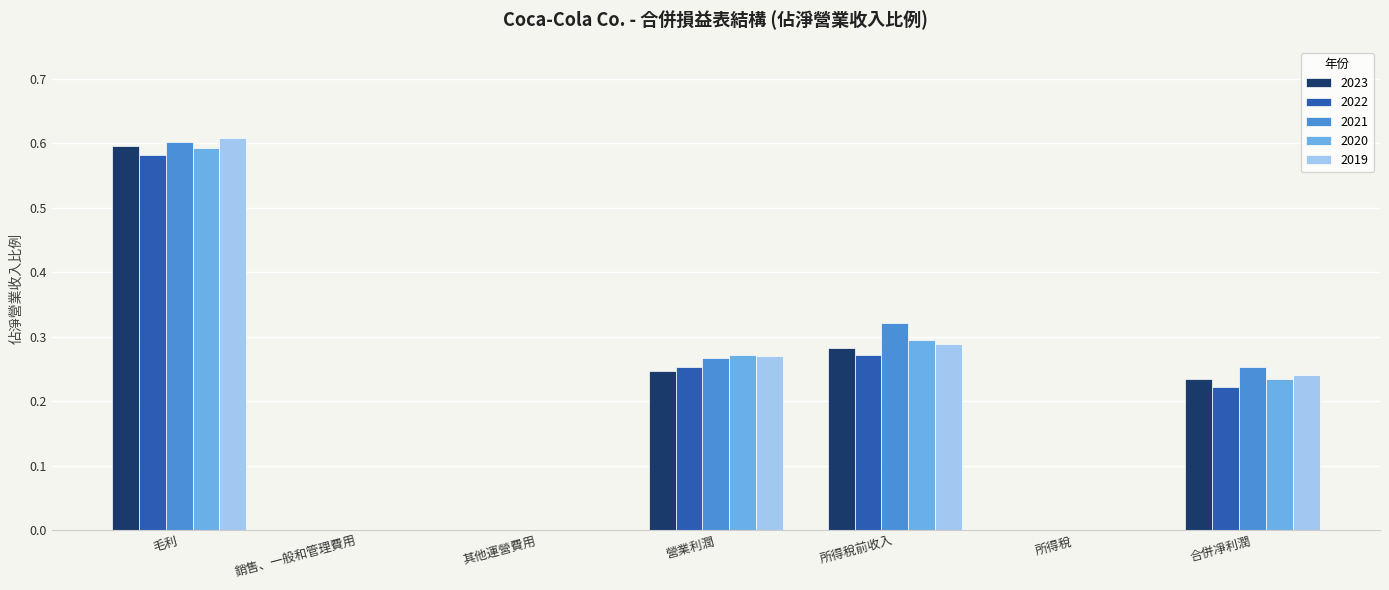

Is it true that 2019 equals 0.2 at 銷售、一般和管理費用?

False